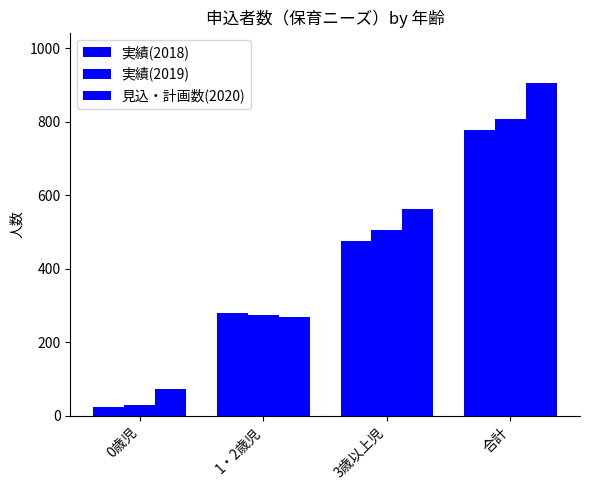

List the series in order of their peak value, highest first.

見込・計画数(2020), 実績(2019), 実績(2018)